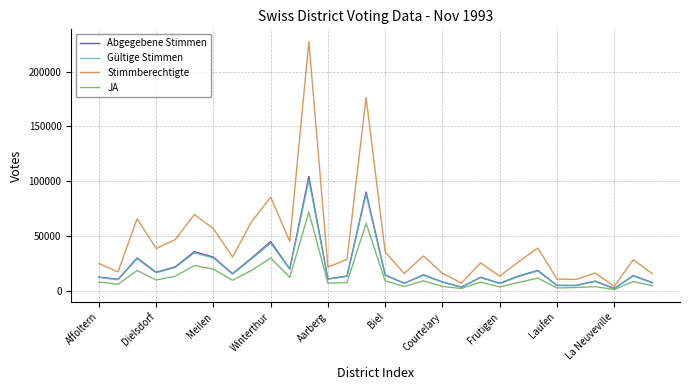

What is the highest value of the Gültige Stimmen series?

100861